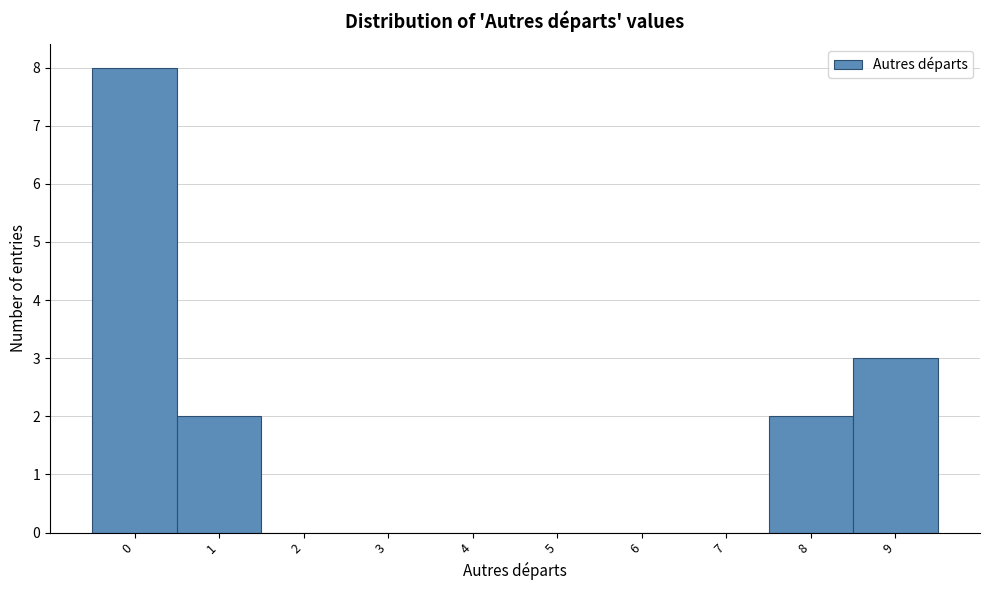

Over which range of the x-axis is the bar tallest?

-0.5 to 0.5